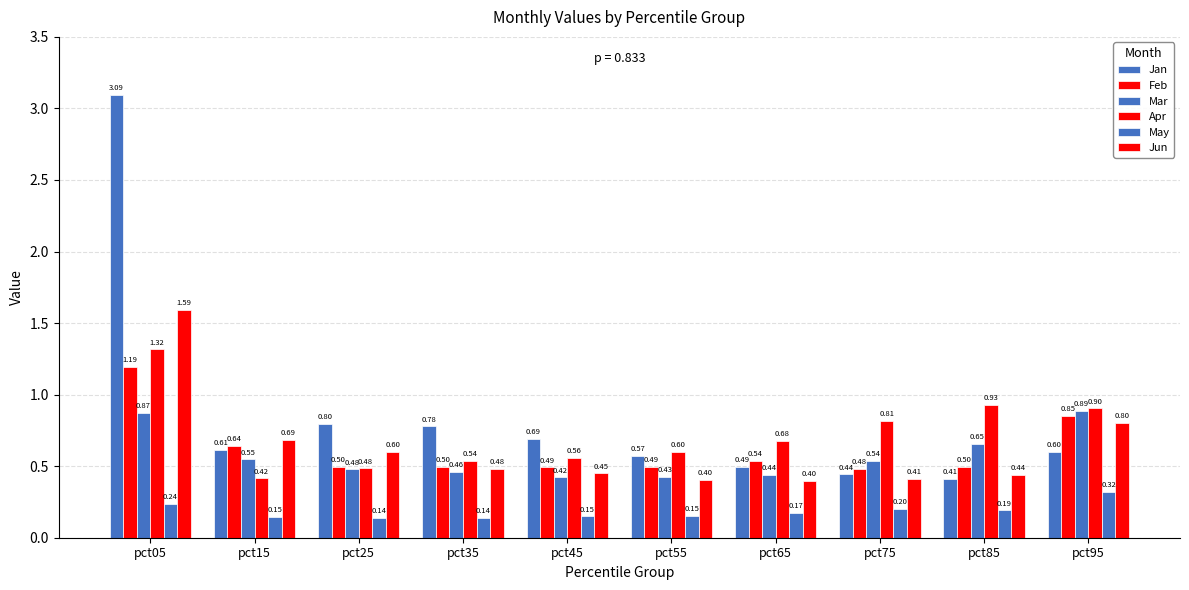

Which has a higher value, pct25 or pct55?

pct25